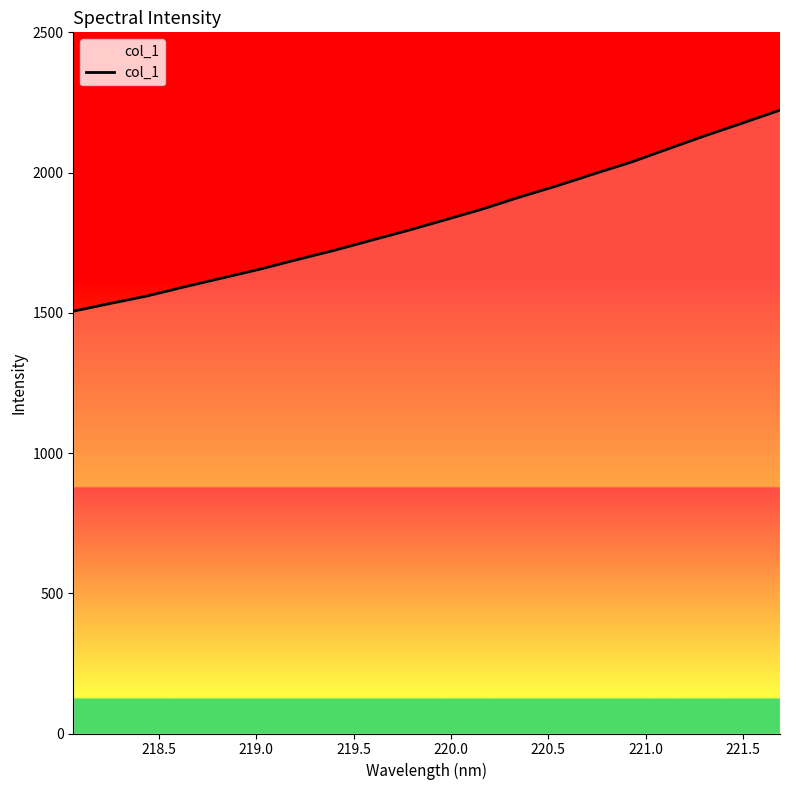

Does the chart have visible grid lines?

No